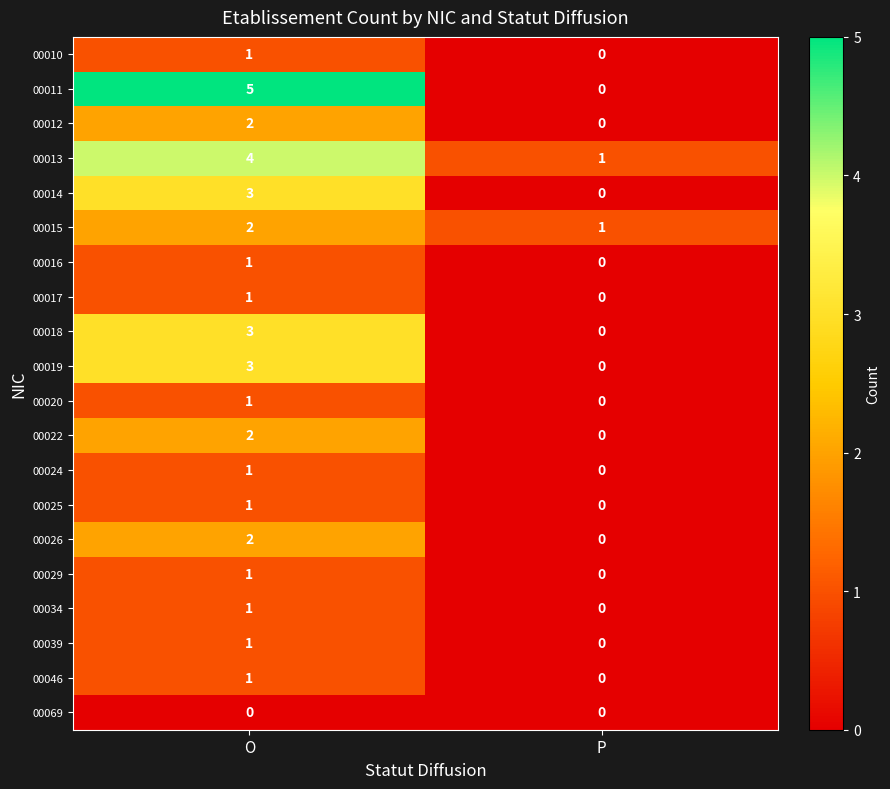

At which label is 00016 closest to 0?

P